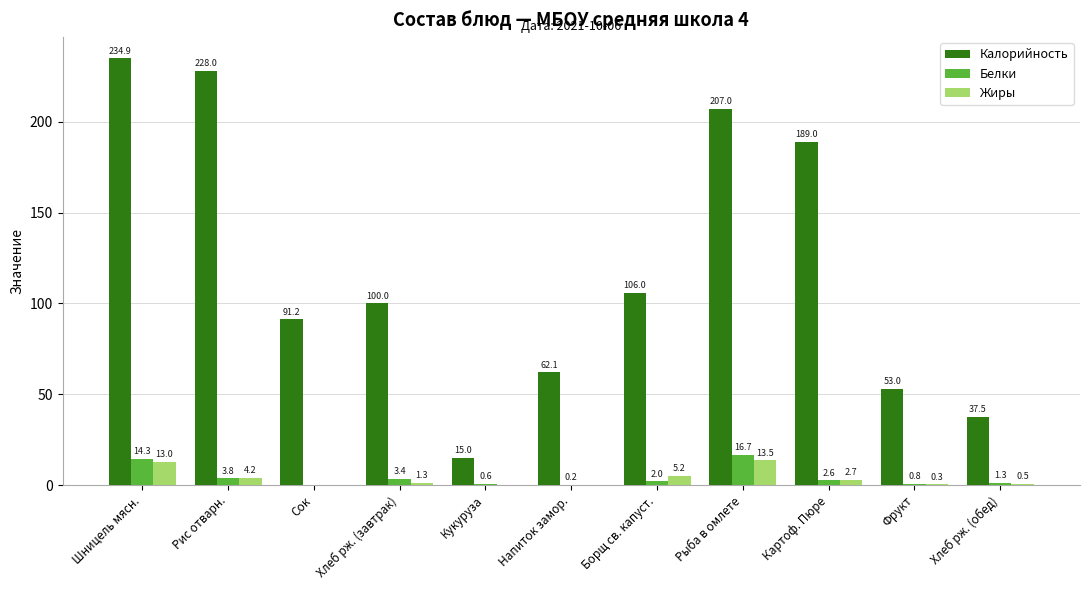

Is it true that Калорийность equals 234.9 at Шницель мясн.?

True